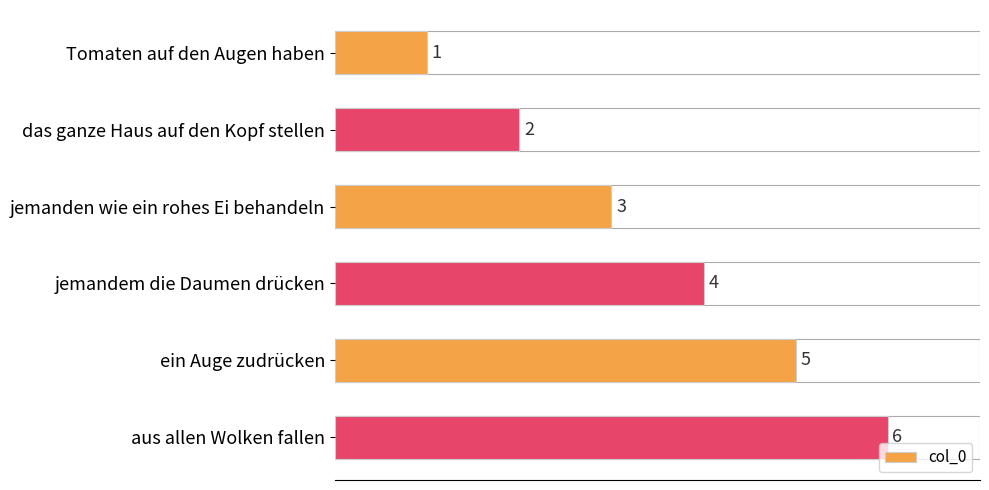

List the labels in order of value, largest first.

aus allen Wolken fallen, ein Auge zudrücken, jemandem die Daumen drücken, jemanden wie ein rohes Ei behandeln, das ganze Haus auf den Kopf stellen, Tomaten auf den Augen haben